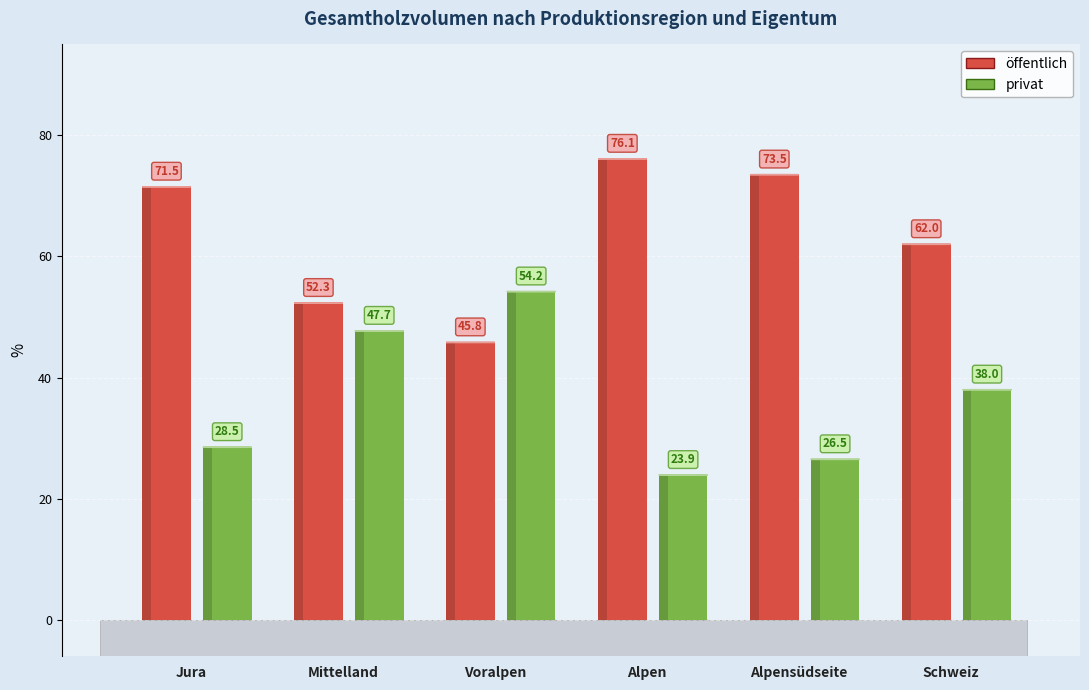

How many categories are shown in the chart?

6